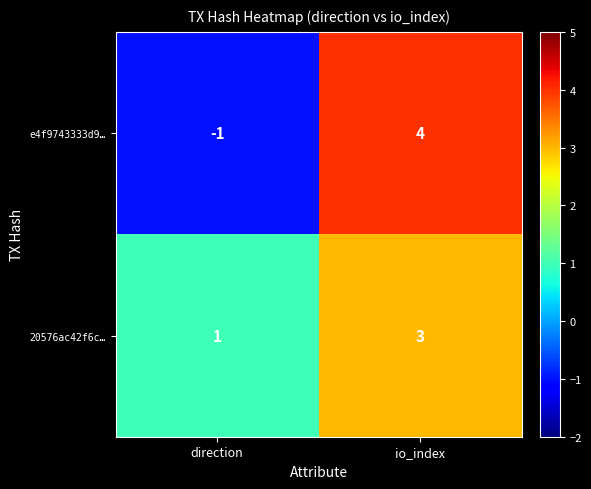

Rank the series by their average value, from highest to lowest.

20576ac42f6c…, e4f9743333d9…